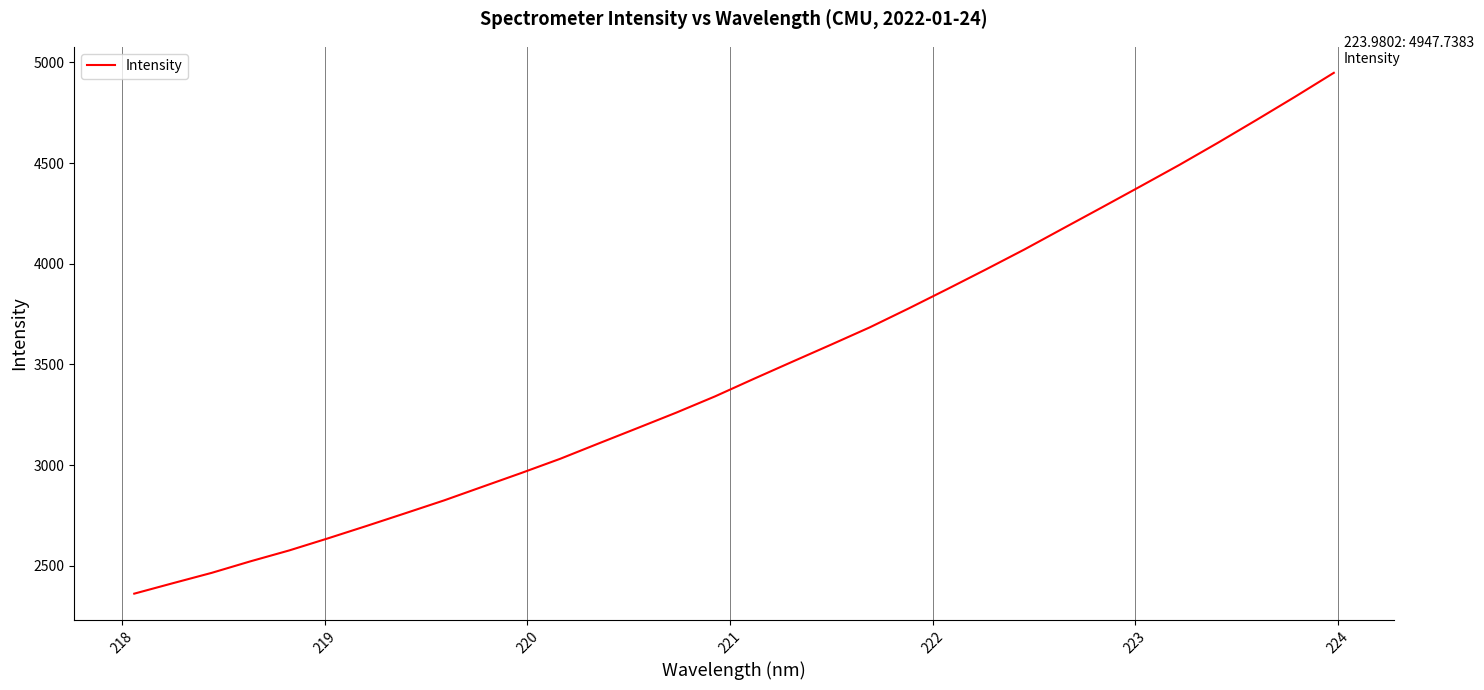

What is the minimum value shown in the chart?

2362.5